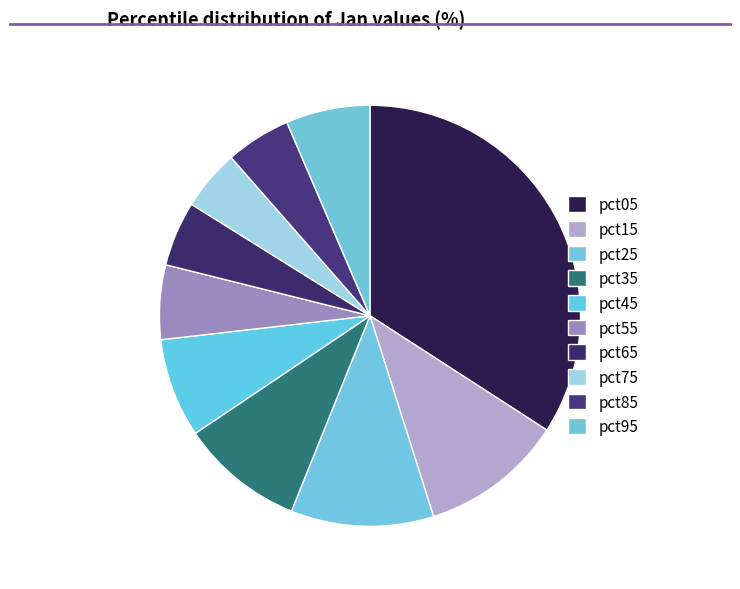

How many segments does this pie chart have?

10